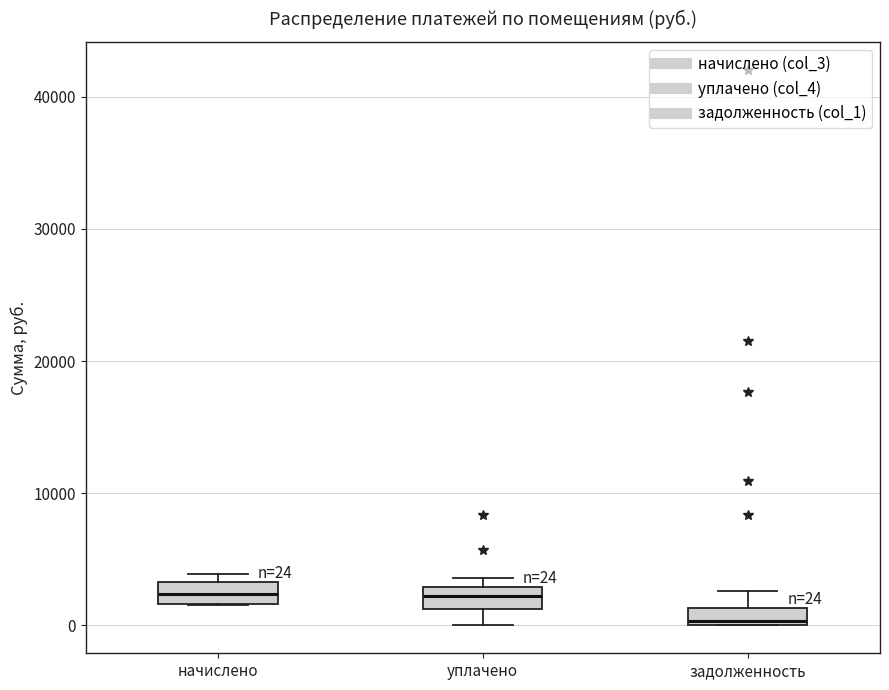

Which box's median line is the lowest?

задолженность